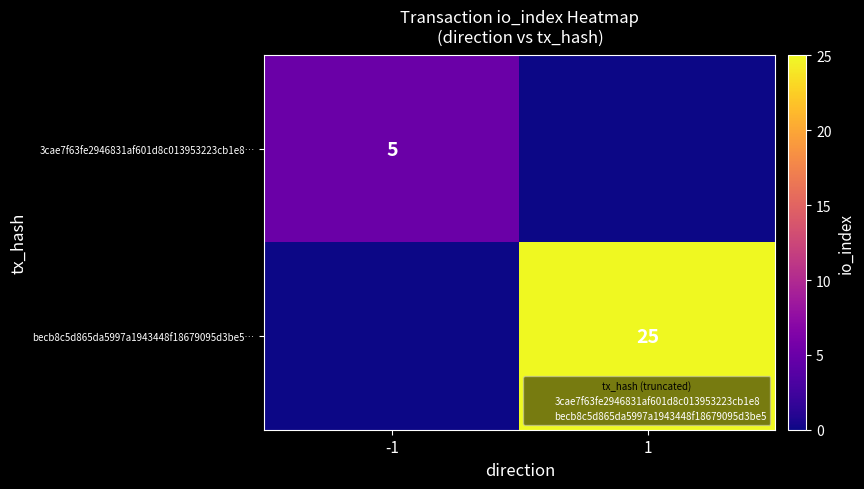

Is the value of becb8c5d865da5997a1943448f18679095d3be5… at -1 greater than the value of 3cae7f63fe2946831af601d8c013953223cb1e8… at 1?

No